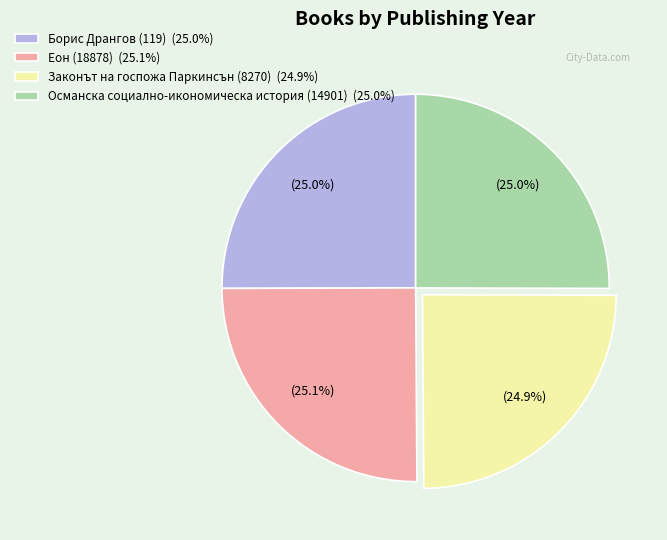

To the nearest percent, what is the combined percentage of Борис Дрангов (119) and Еон (18878)?

50%